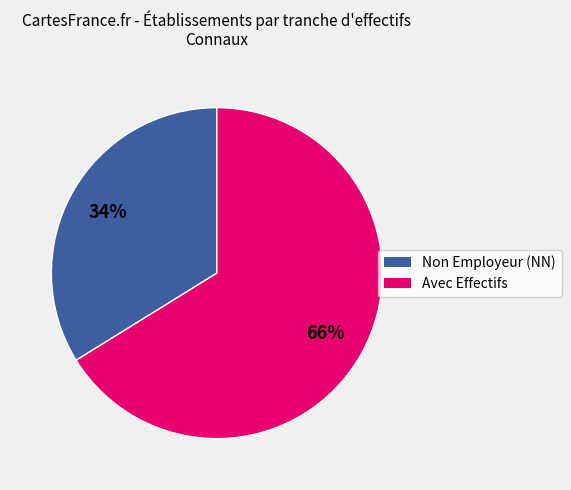

Is there any slice that represents more than half of the pie?

Yes